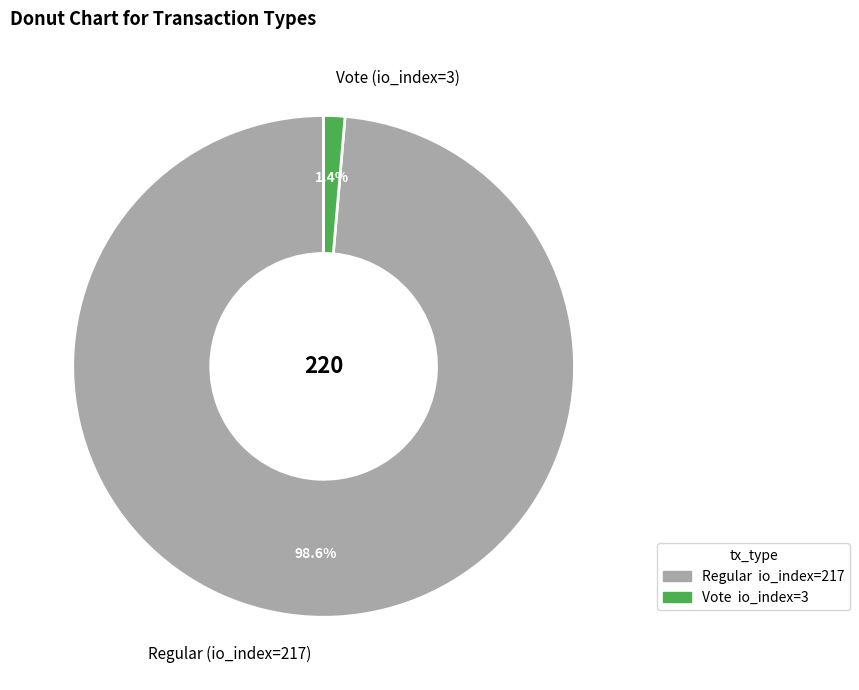

Rank the categories by value from lowest to highest.

Vote (io_index=3), Regular (io_index=217)